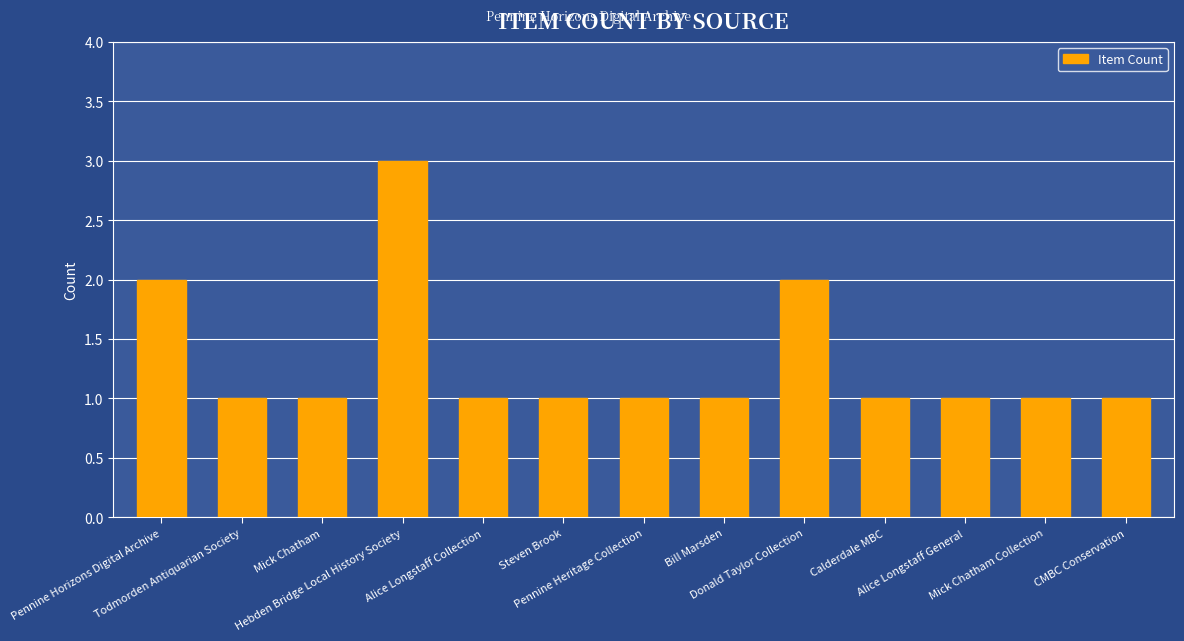

The value at Donald Taylor Collection is 2. True or false?

True